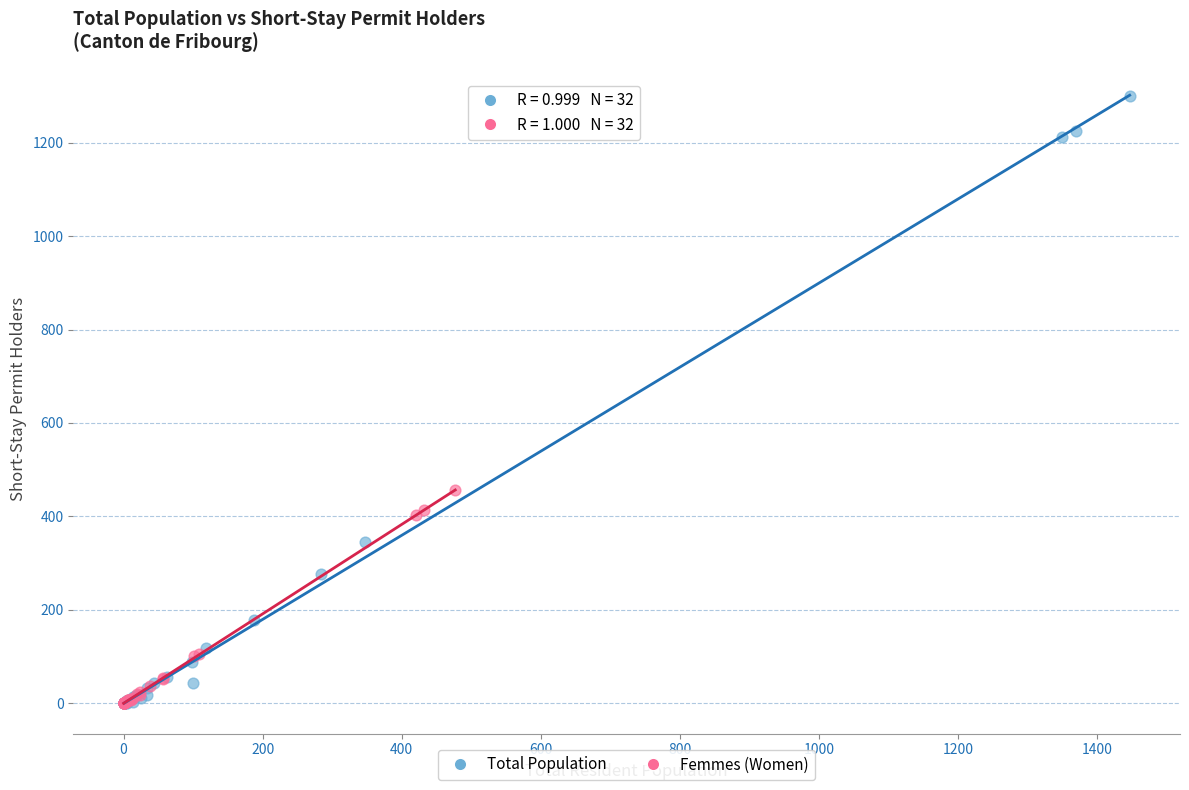

Which series contains the highest Y value?

Total Population